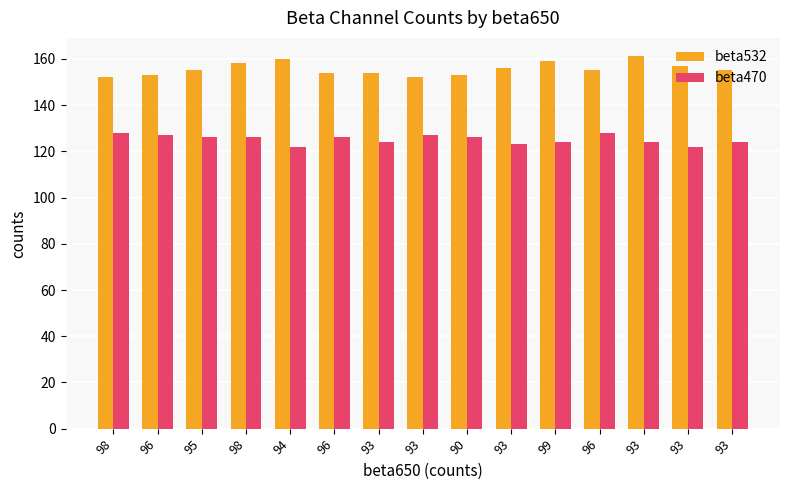

How many beta470 values are between 124 and 127?

10